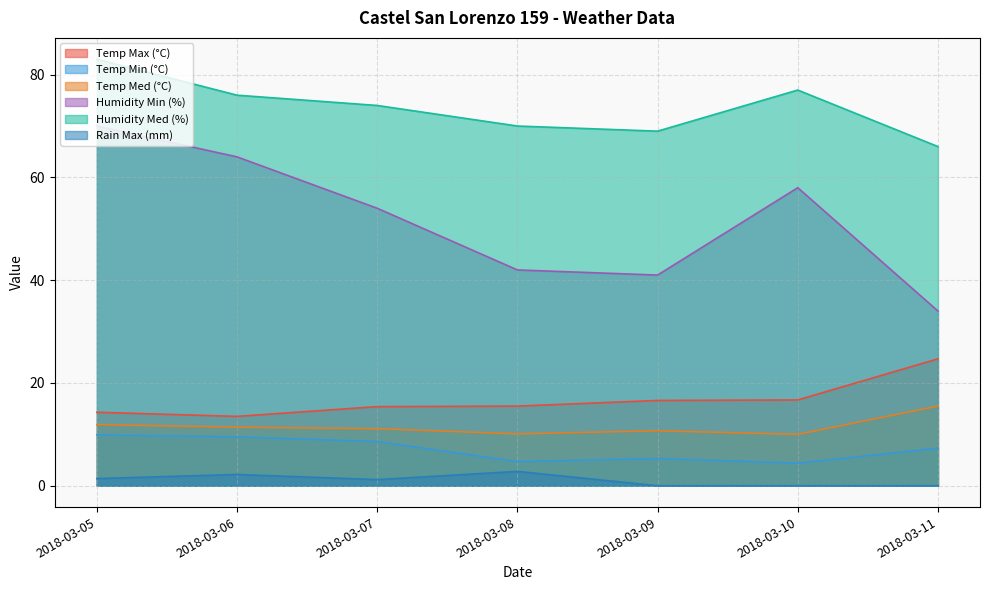

What is the difference between the second highest and second lowest values in the Humidity Med (%) series?

8.0